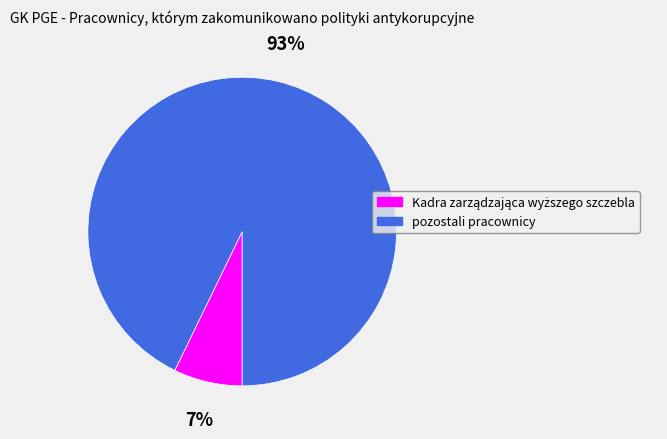

What is the largest slice in the pie chart?

pozostali pracownicy